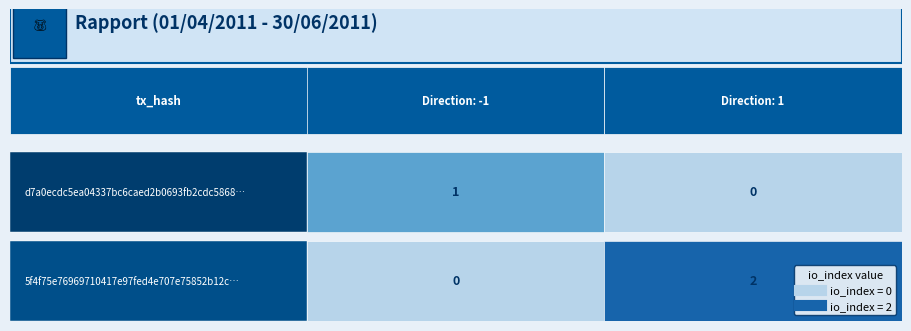

How many positive values does the d7a0ecdc5ea04337bc6caed2b0693fb2cdc5868 series have?

1